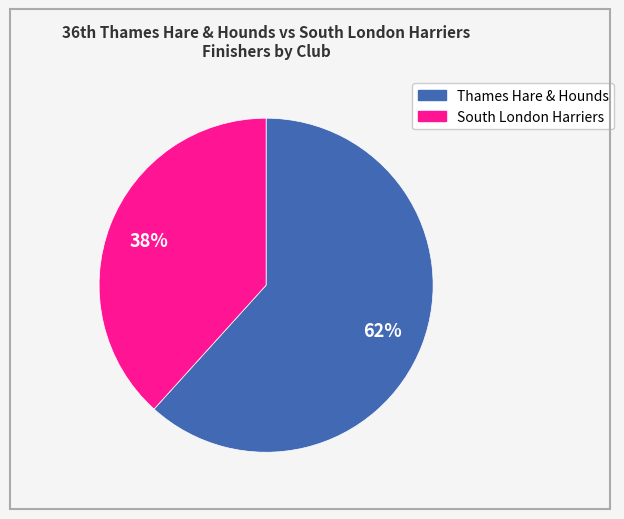

Between South London Harriers and Thames Hare & Hounds, which is larger?

Thames Hare & Hounds